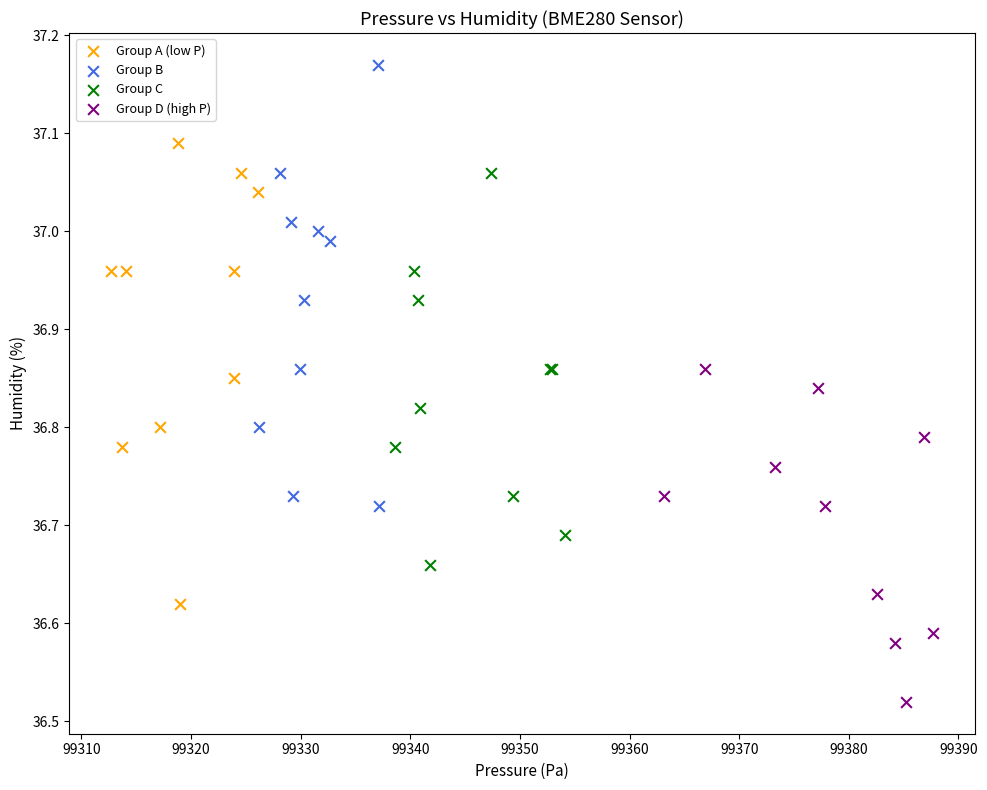

Which series has the largest Y range (max minus min)?

Group A (low P)